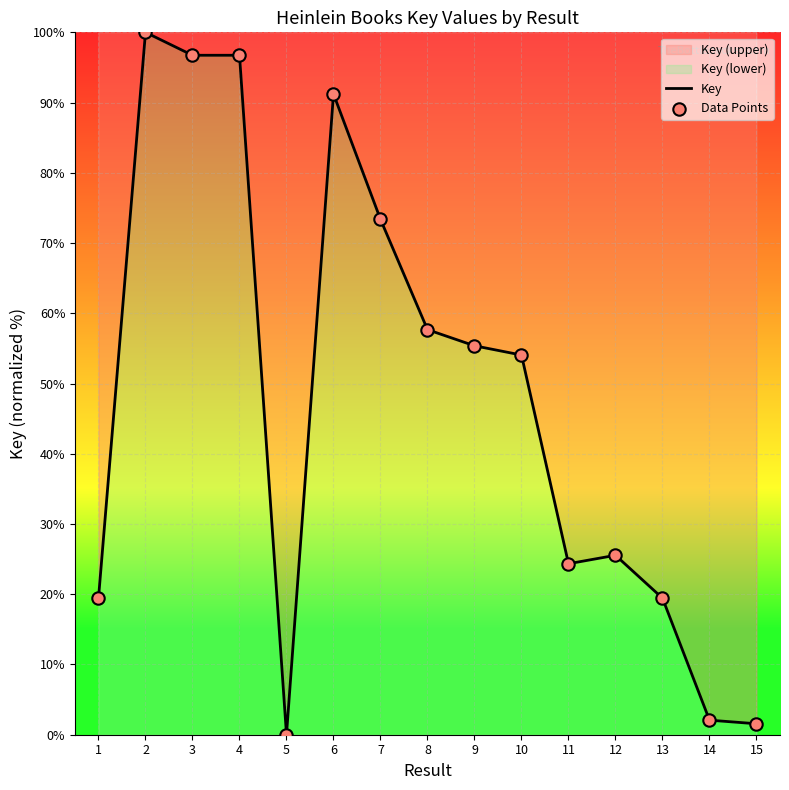

At how many categories does at least one series exceed 71?

5